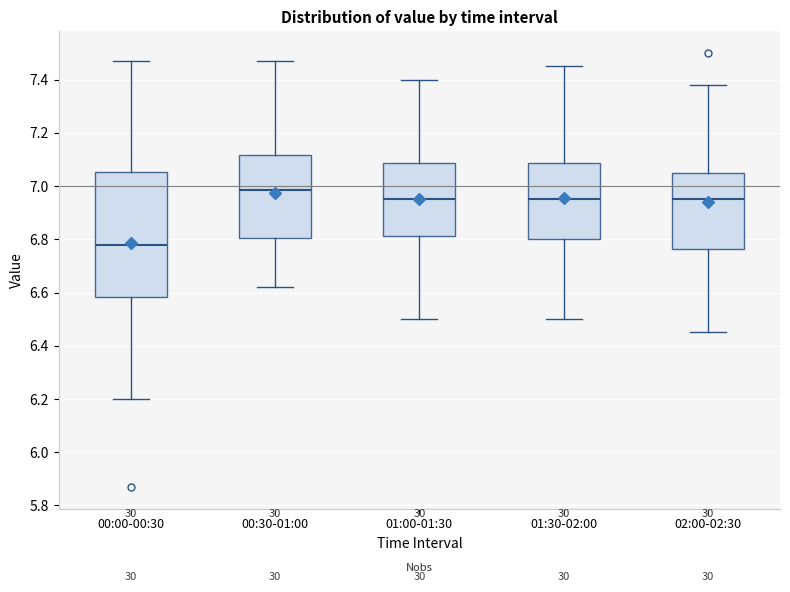

Reading left to right, read every box against the y-axis: the position of its median line, the range the box covers, and the ends of its whiskers. The values are not printed on the chart, so give them approximately, as read against the axis.

00:00-00:30: median 6.78, box 6.58 to 7.06, whiskers 6.20 to 7.48
00:30-01:00: median 6.98, box 6.80 to 7.12, whiskers 6.62 to 7.48
01:00-01:30: median 6.96, box 6.82 to 7.08, whiskers 6.50 to 7.40
01:30-02:00: median 6.96, box 6.80 to 7.08, whiskers 6.50 to 7.46
02:00-02:30: median 6.96, box 6.76 to 7.06, whiskers 6.46 to 7.38